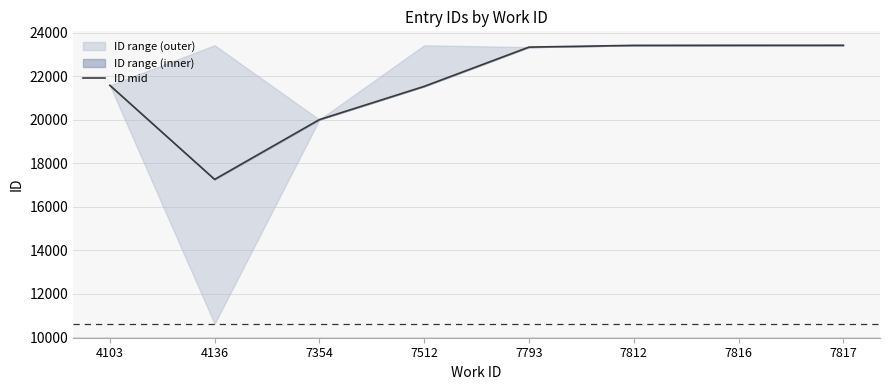

What is the difference between the second highest and minimum values?

6166